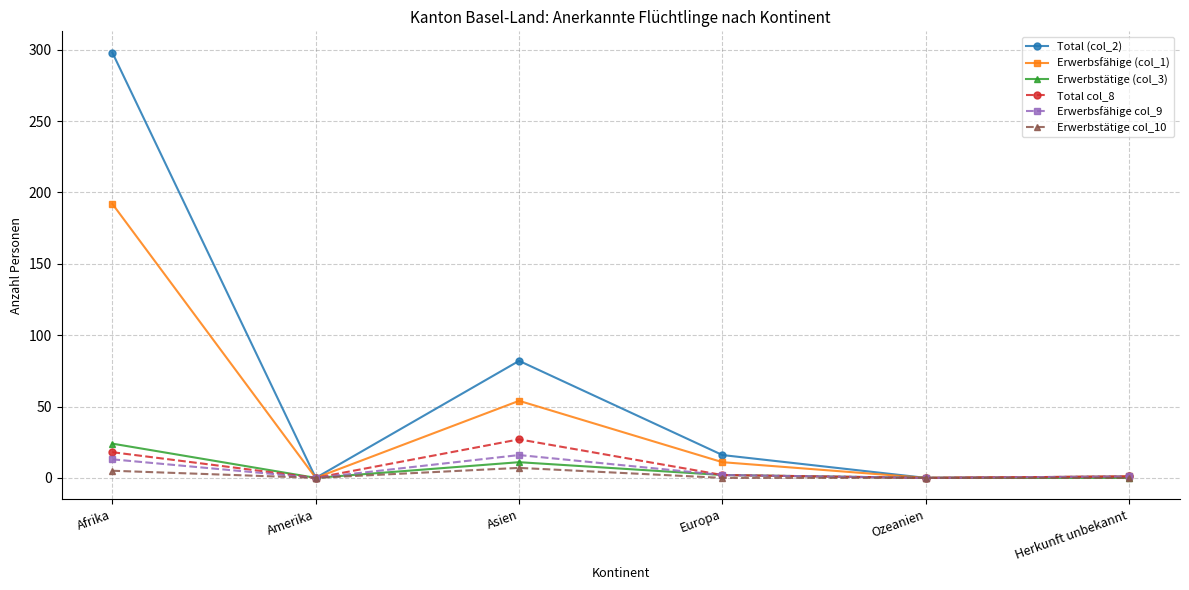

The value of Total (col_2) at Amerika is 0. True or false?

True